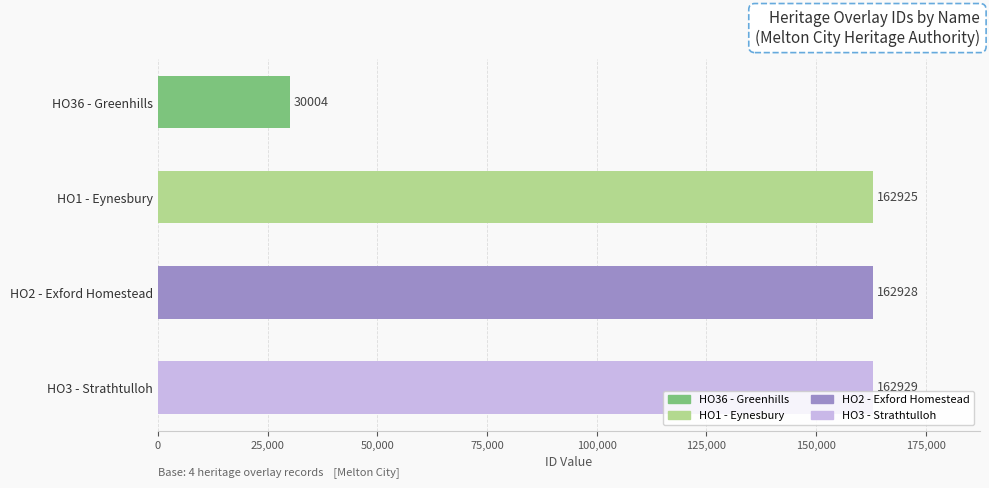

The value at HO1 - Eynesbury is 162925. True or false?

True